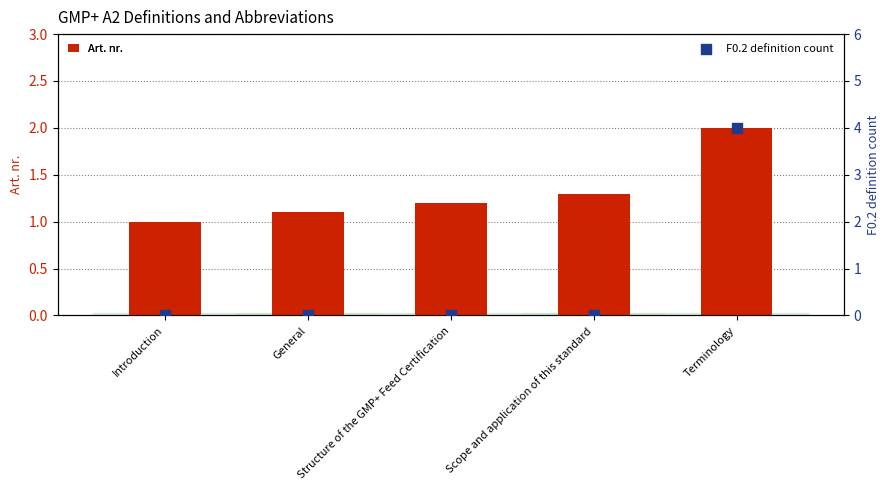

Which series has the largest Y range (max minus min)?

F0.2 definition count